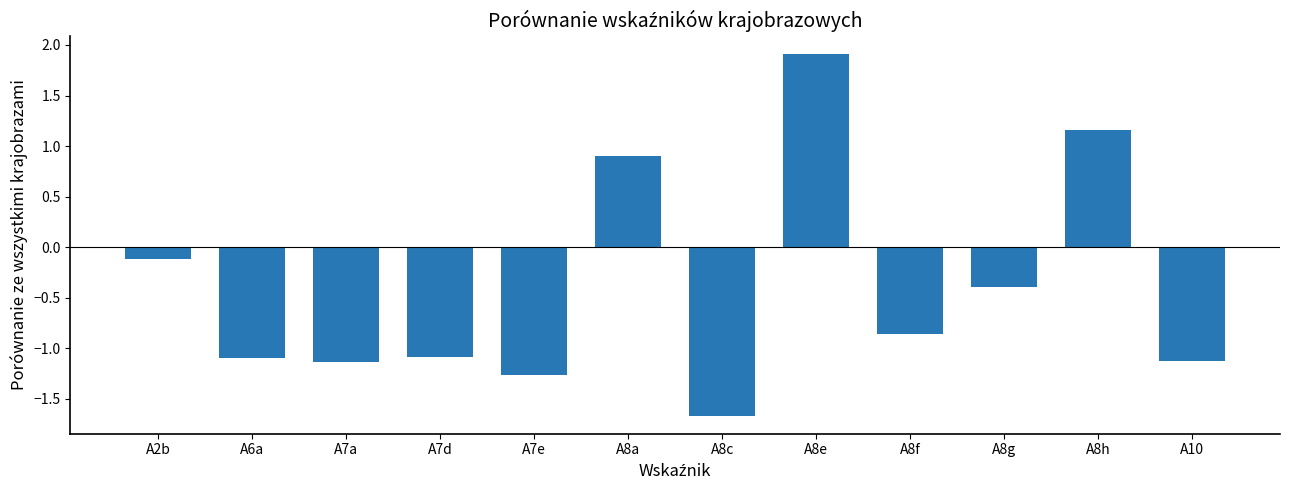

Is it true that the value at A7a is -1.5?

False